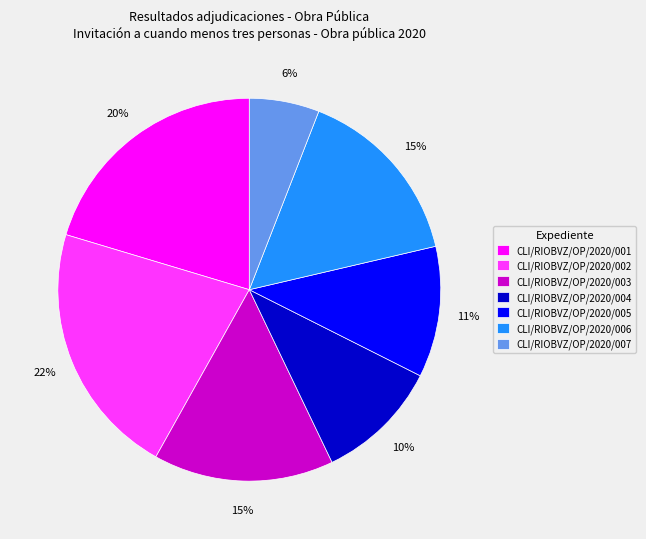

What is the ratio of the value at CLI/RIOBVZ/OP/2020/004 to the value at CLI/RIOBVZ/OP/2020/002?

0.5